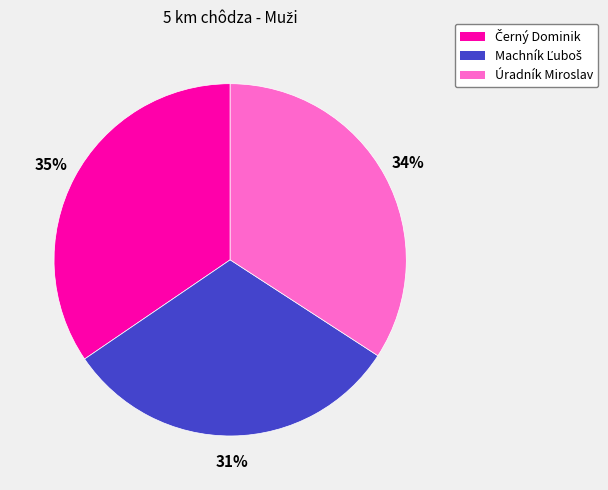

The Úradník Miroslav slice represents 29% of the pie. True or false?

False